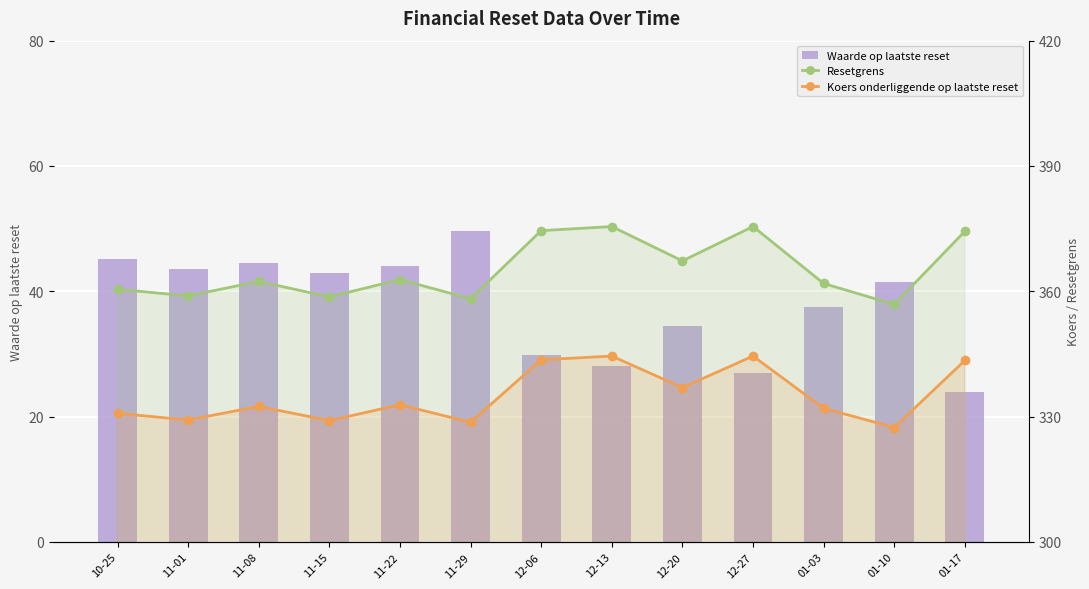

What is the value of the Waarde op laatste reset bar at the 8th from the left?

28.0